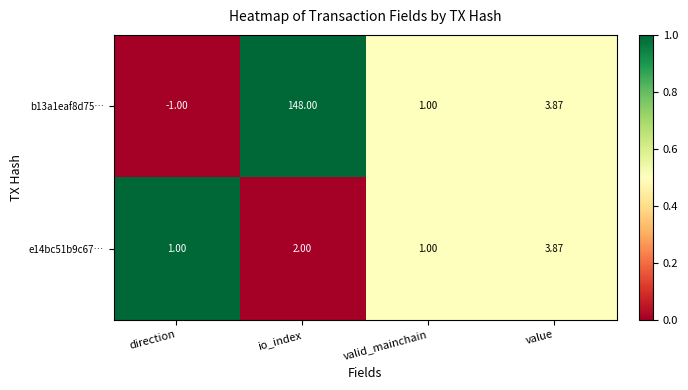

Rank the series by their maximum value, from highest to lowest.

b13a1eaf8d75…, e14bc51b9c67…